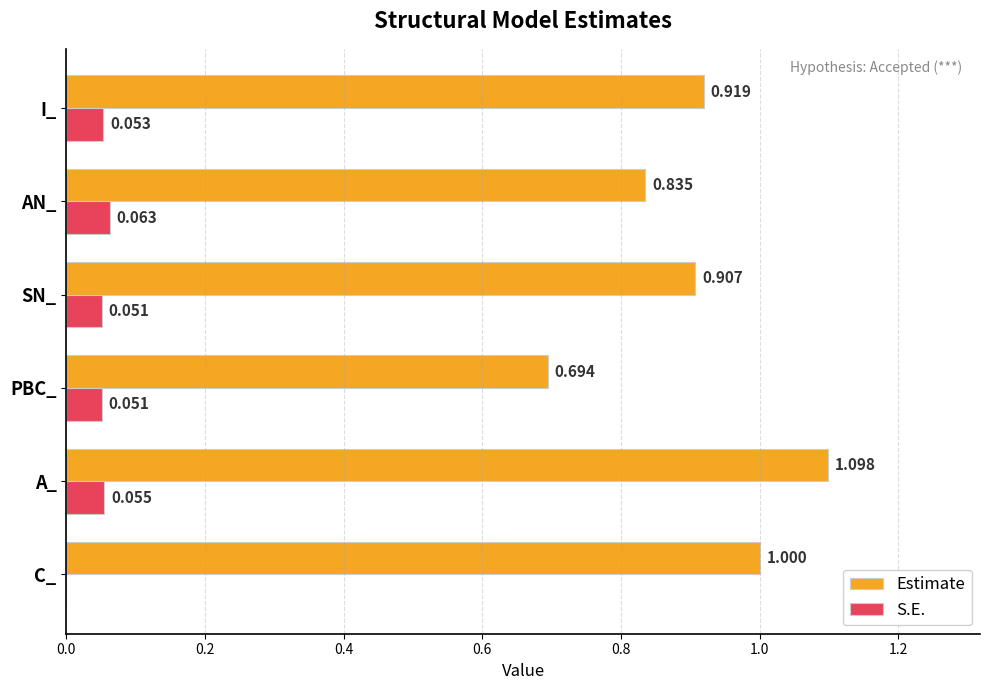

Which series changed the most between PBC_ and AN_?

Estimate